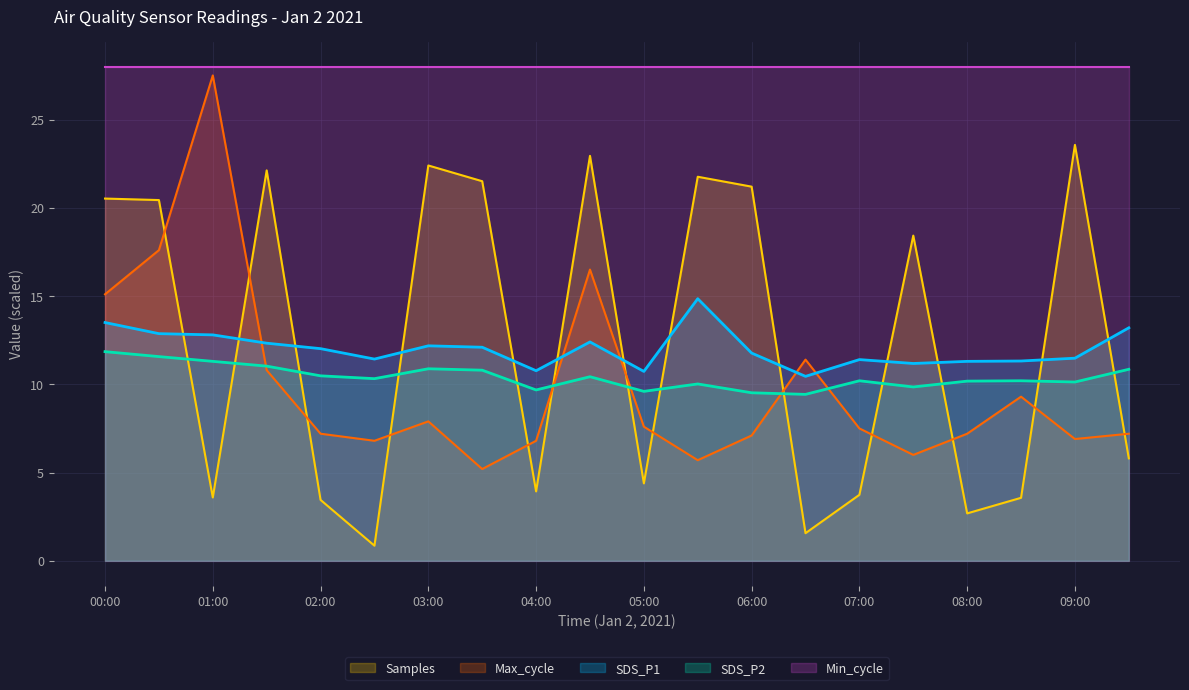

True or false: Max_cycle has a value of 7.5 at 07:00.

True